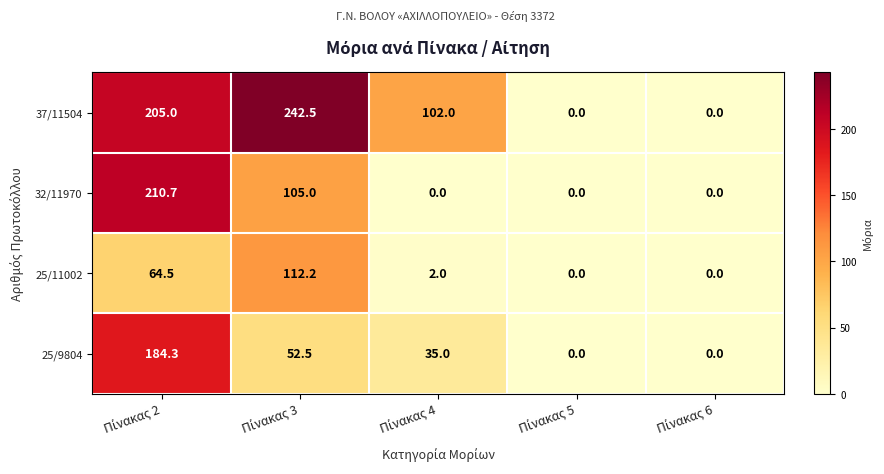

List the series in order of their peak value, highest first.

37/11504, 32/11970, 25/9804, 25/11002